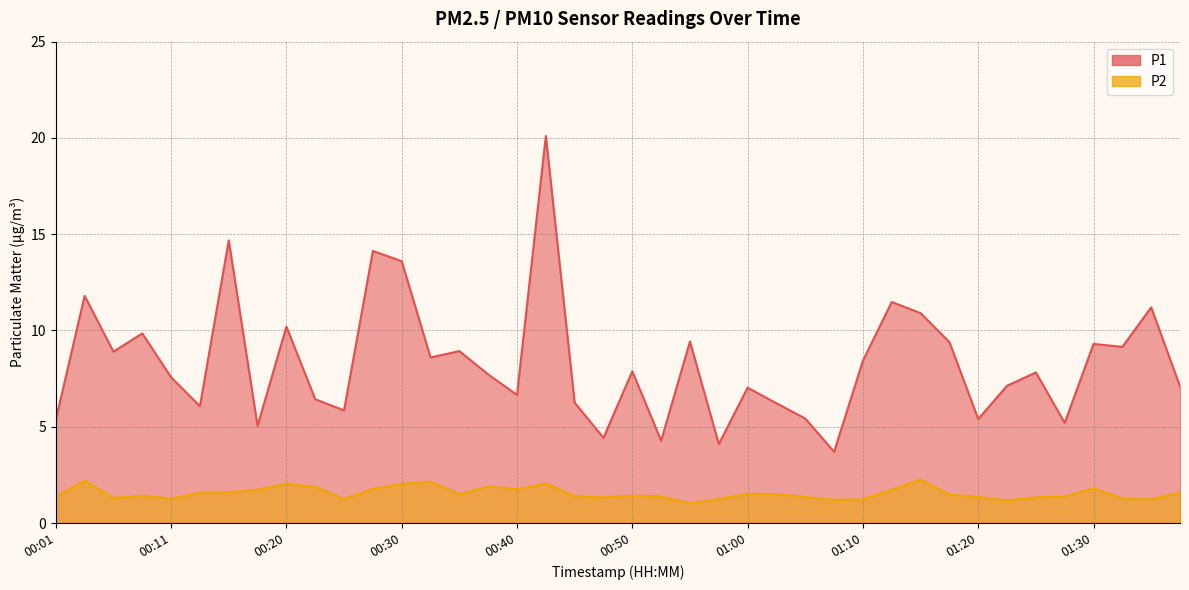

What is the approximate value of P2 at 00:48?

1.3